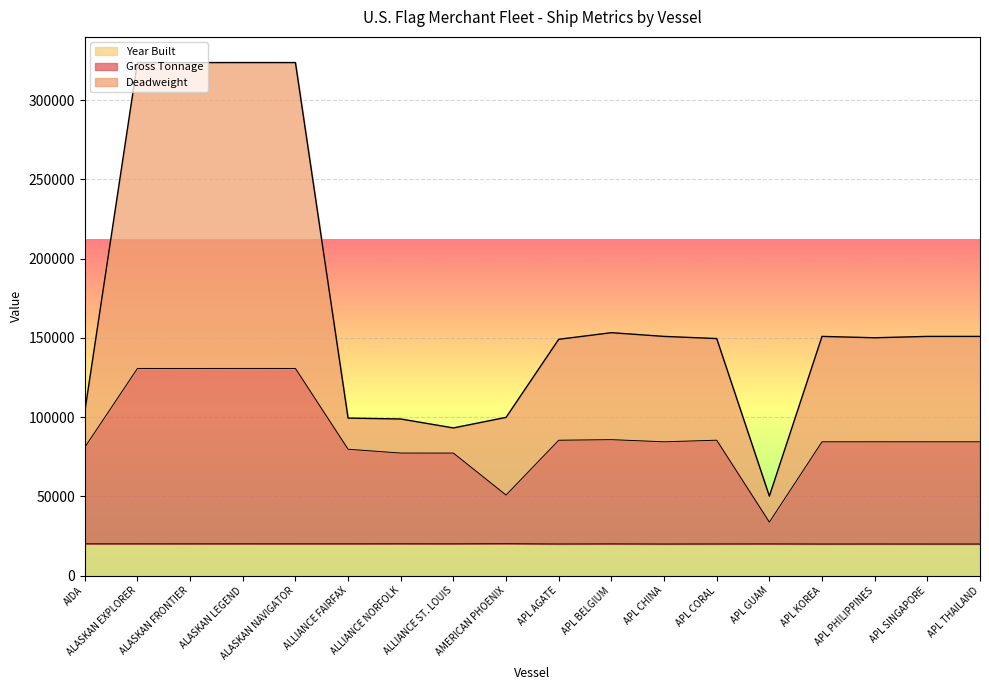

How many data points does each series have?

18